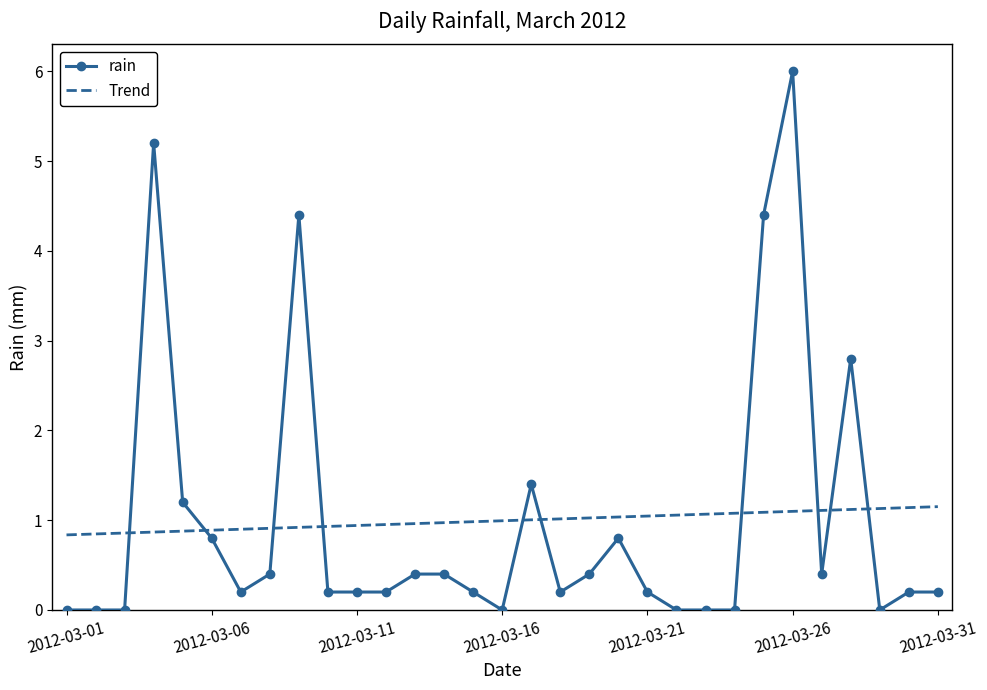

Rank the series by their maximum value, from lowest to highest.

Trend, rain